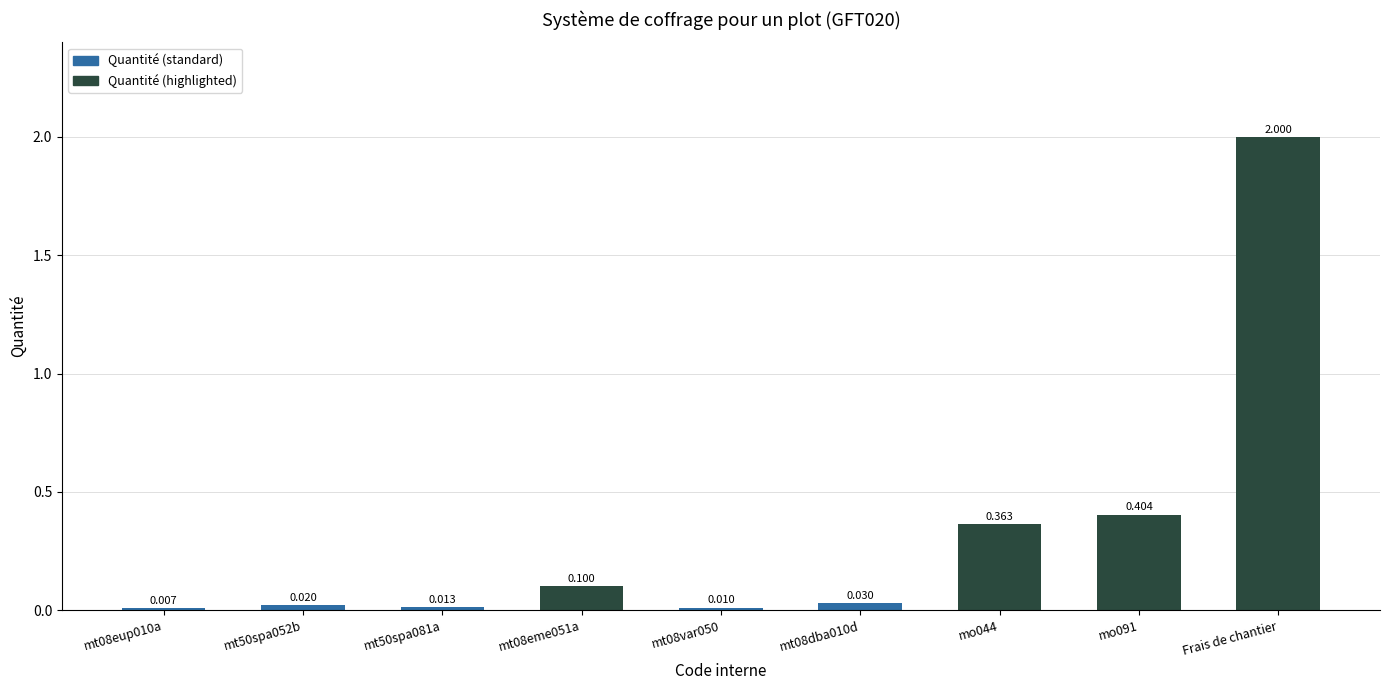

Which category has the highest value across all series?

Frais de chantier